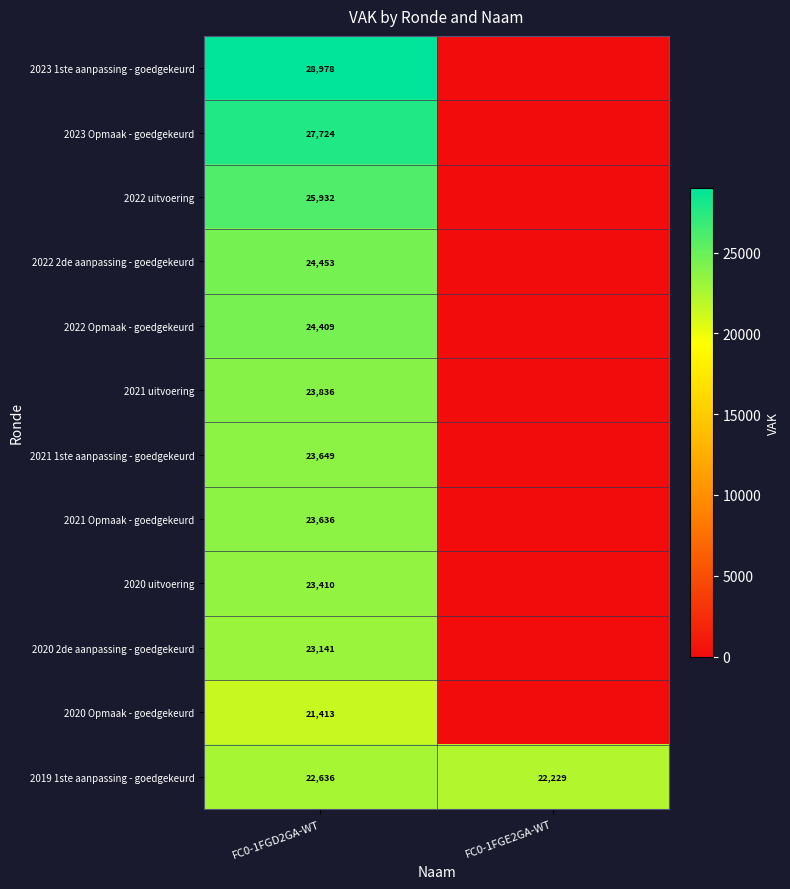

What is the spread (max minus min) of values at FC0-1FGD2GA-WT?

7565